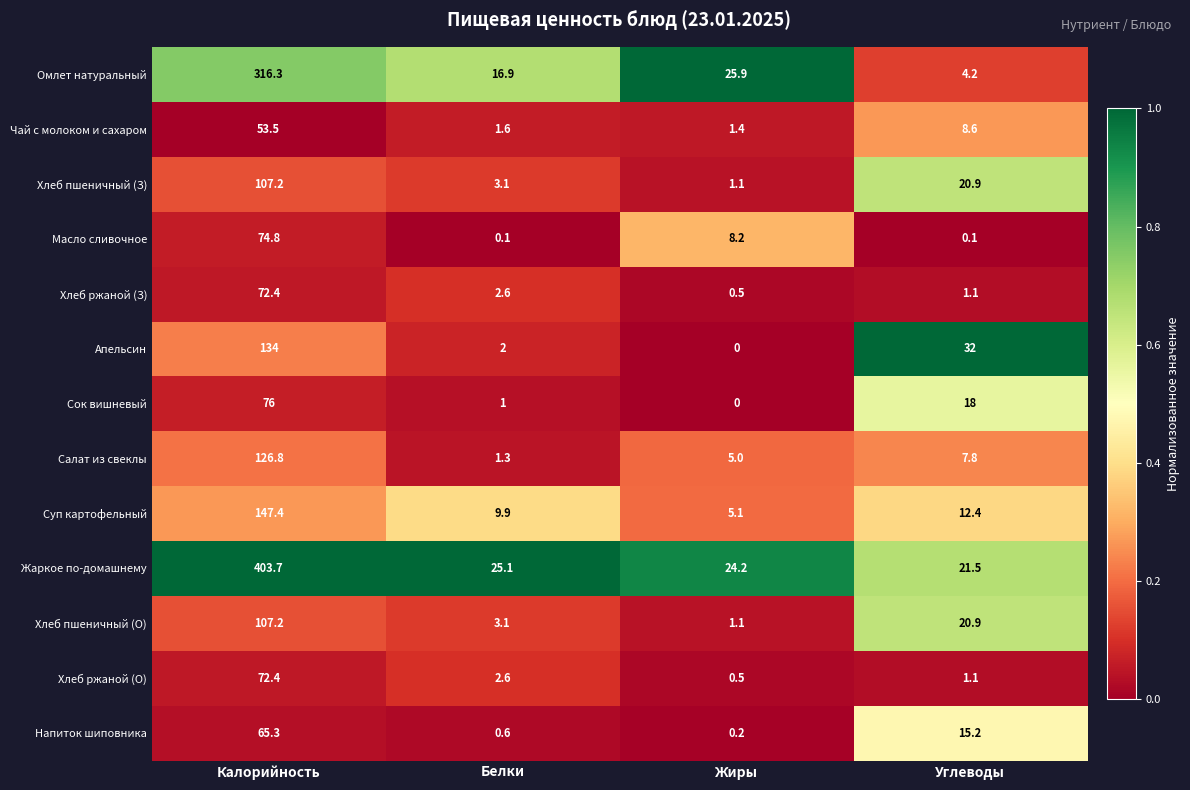

True or false: Апельсин has a value of 56.1 at Жиры.

False